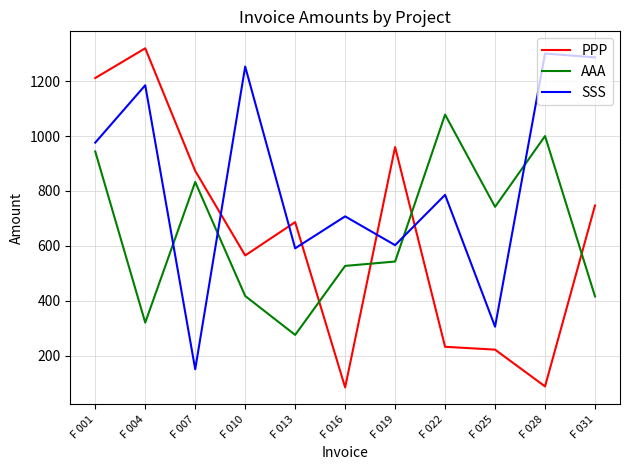

What is the maximum value shown in the chart?

1320.3